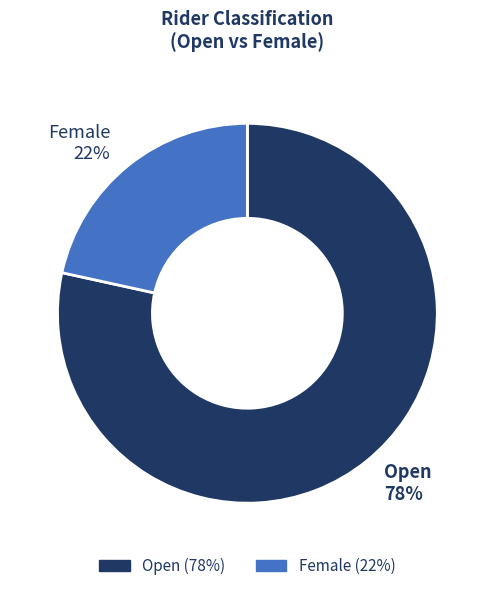

Is there a majority slice in this chart?

Yes